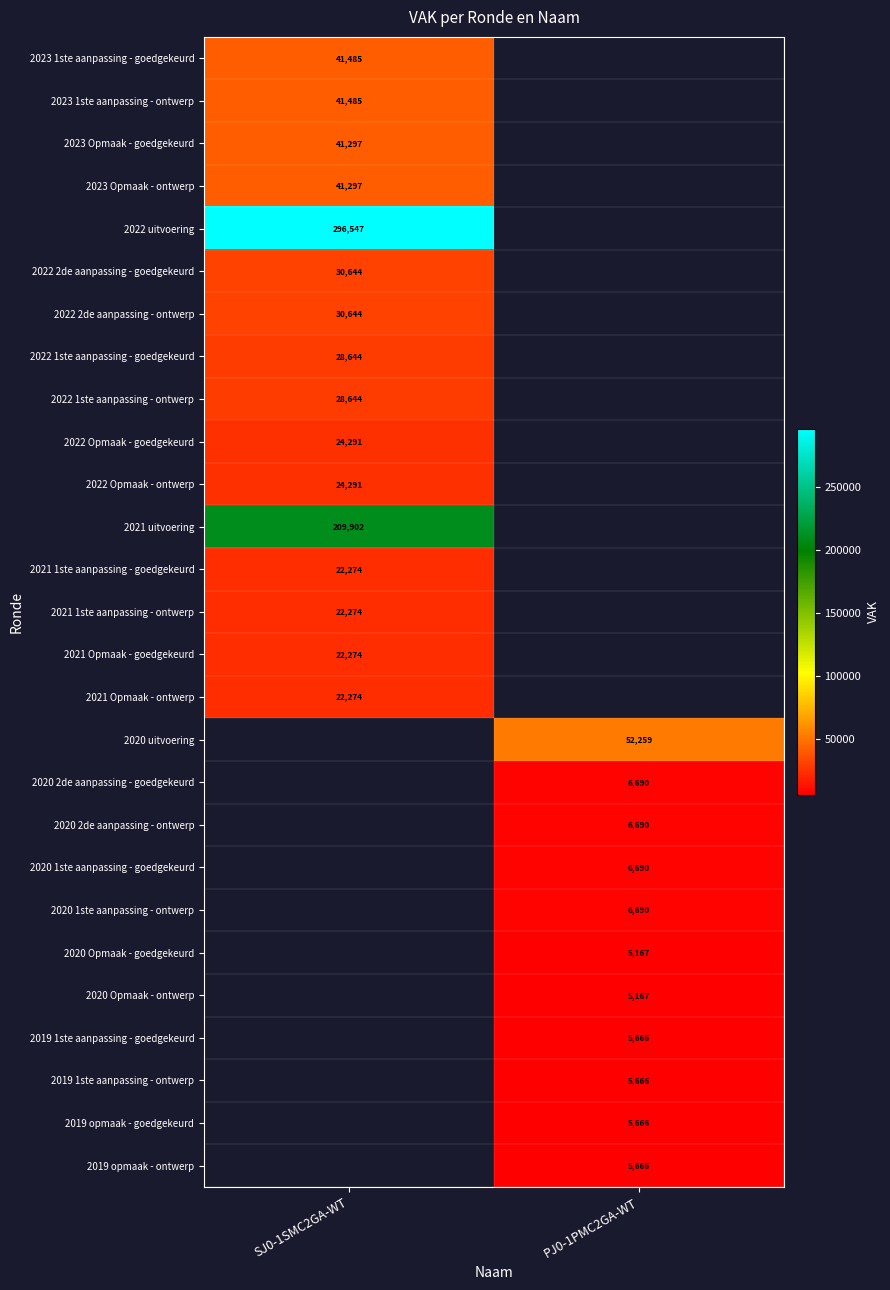

The 2021 Opmaak - goedgekeurd series shows 22274 at SJ0-1SMC2GA-WT. True or false?

True